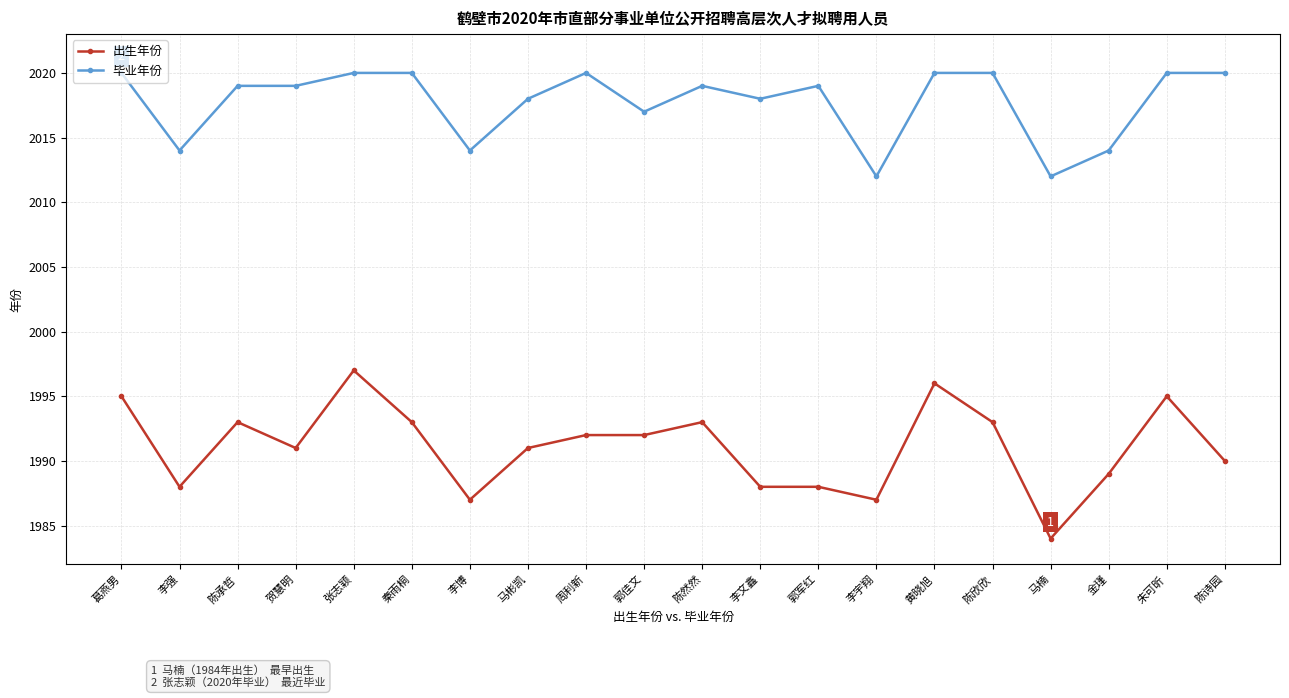

Reading left to right, list all the values displayed in this chart.

出生年份: 1995	1988	1993	1991	1997	1993	1987	1991	1992	1992	1993	1988	1988	1987	1996	1993	1984	1989	1995	1990
毕业年份: 2020	2014	2019	2019	2020	2020	2014	2018	2020	2017	2019	2018	2019	2012	2020	2020	2012	2014	2020	2020